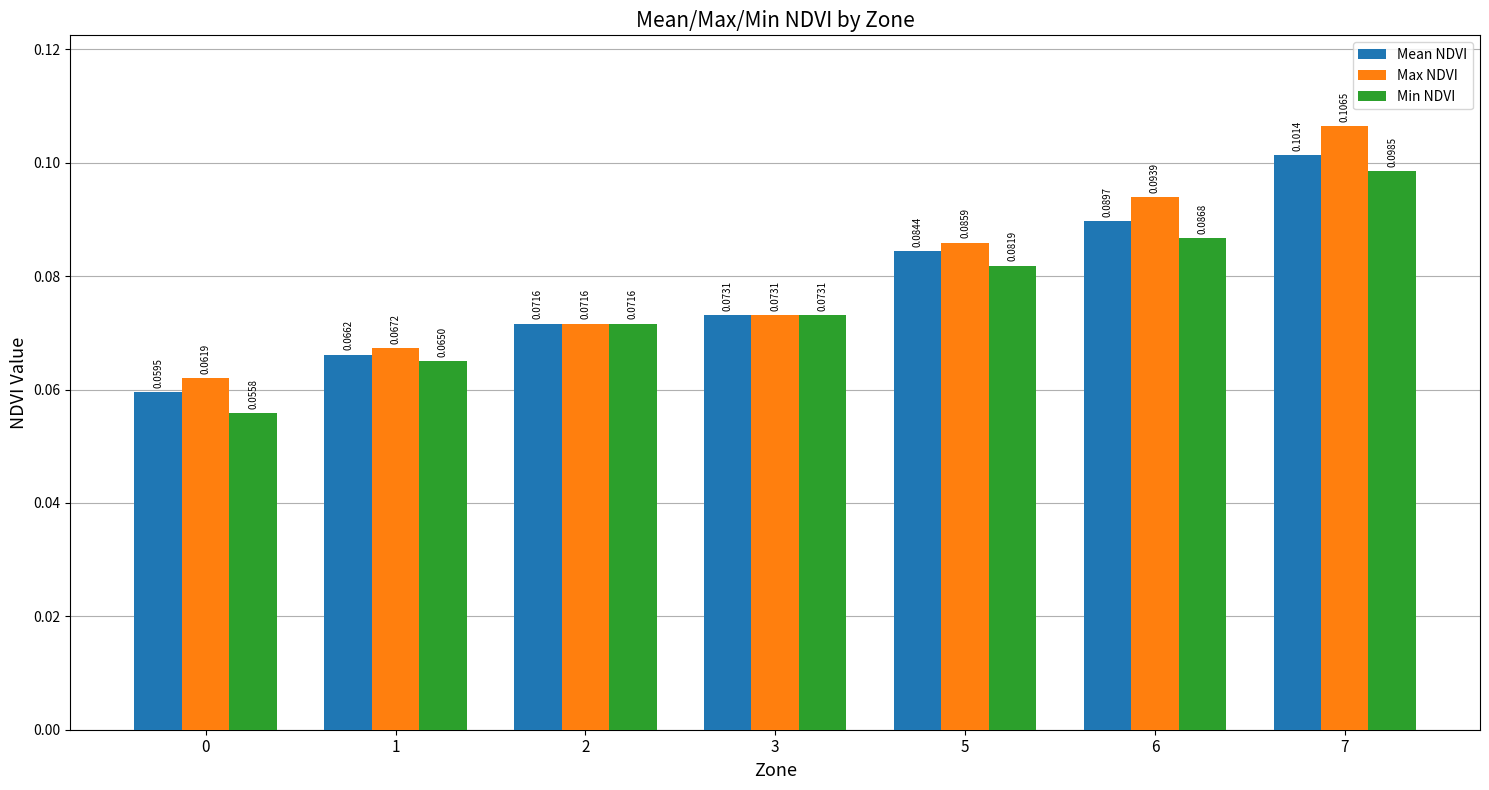

Between 1 and 2, which series saw the biggest shift?

Min NDVI